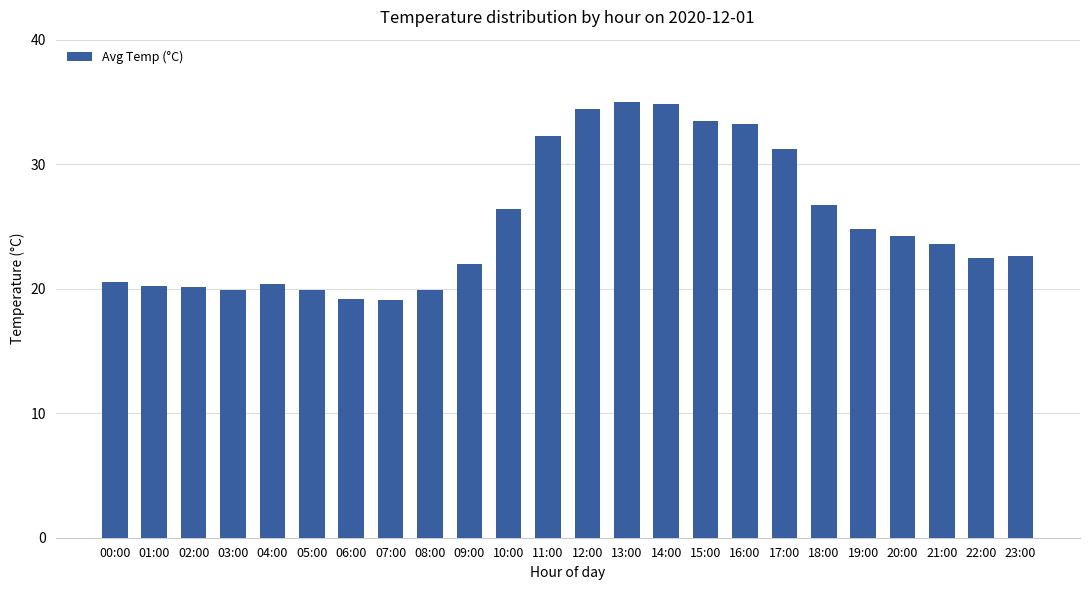

What is the maximum value shown in the chart?

35.0